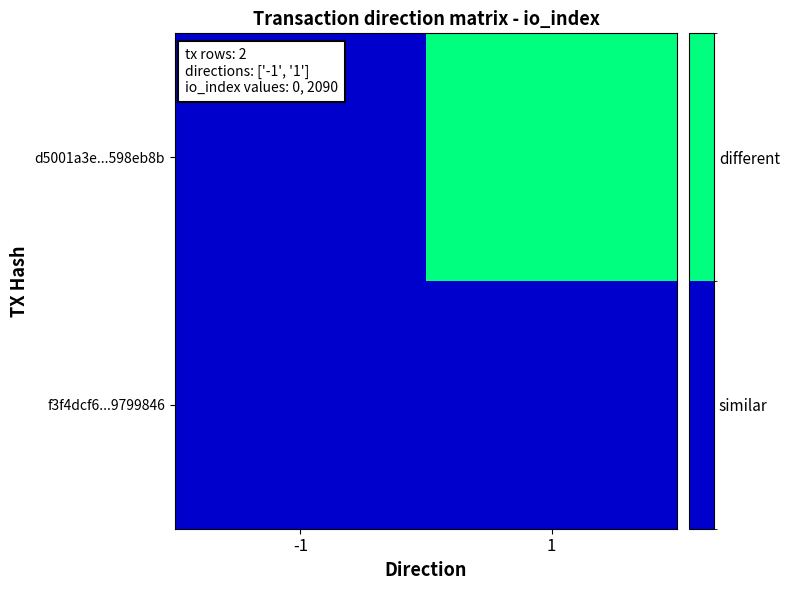

Which series has the largest range (max minus min)?

d5001a3e...598eb8b